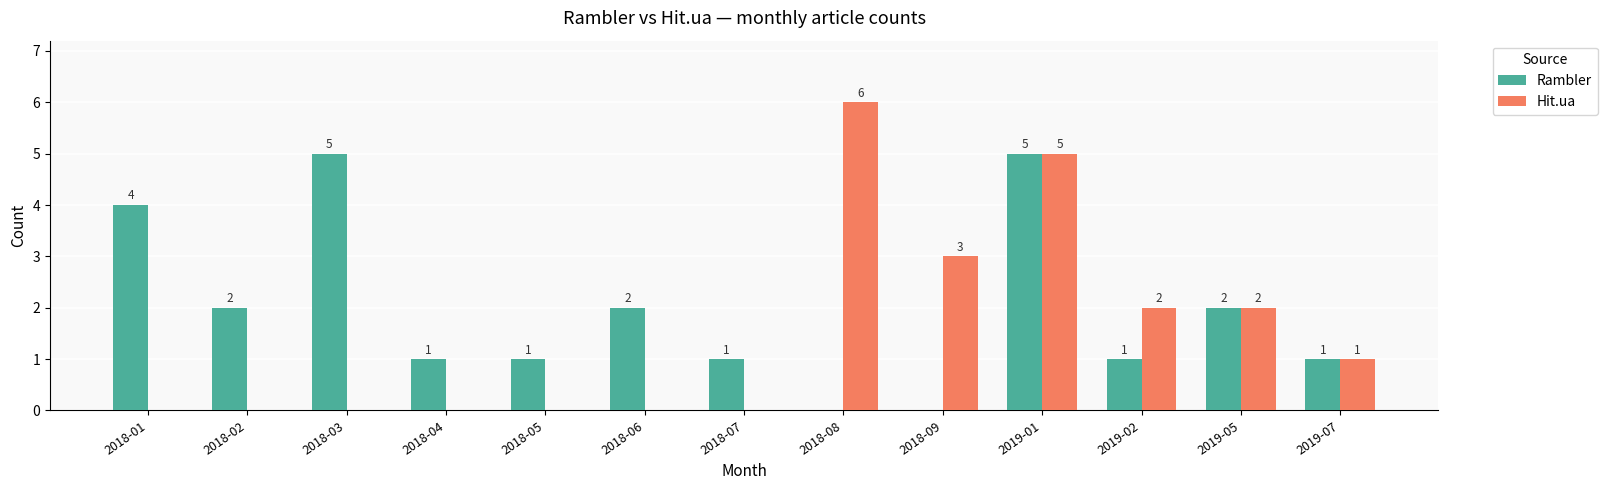

What are all the series names shown in the legend?

Rambler, Hit.ua